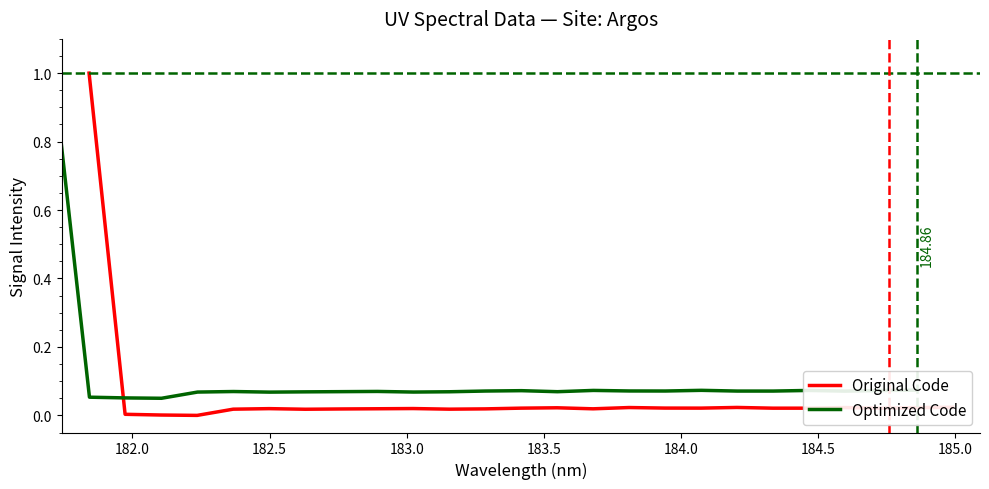

List the series in order of their overall mean, highest first.

Optimized Code, Original Code